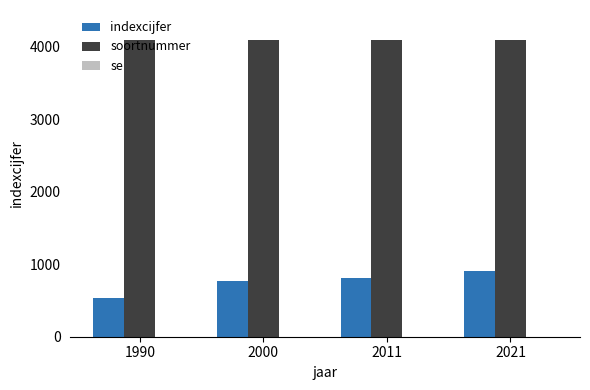

What is the difference between the second highest and minimum values in the indexcijfer series?

269